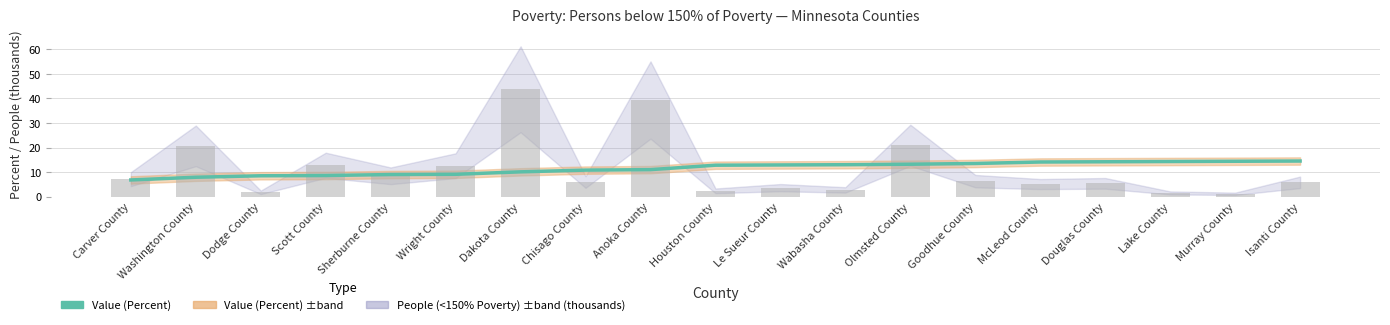

What is the difference between the maximum and minimum values?

7.7